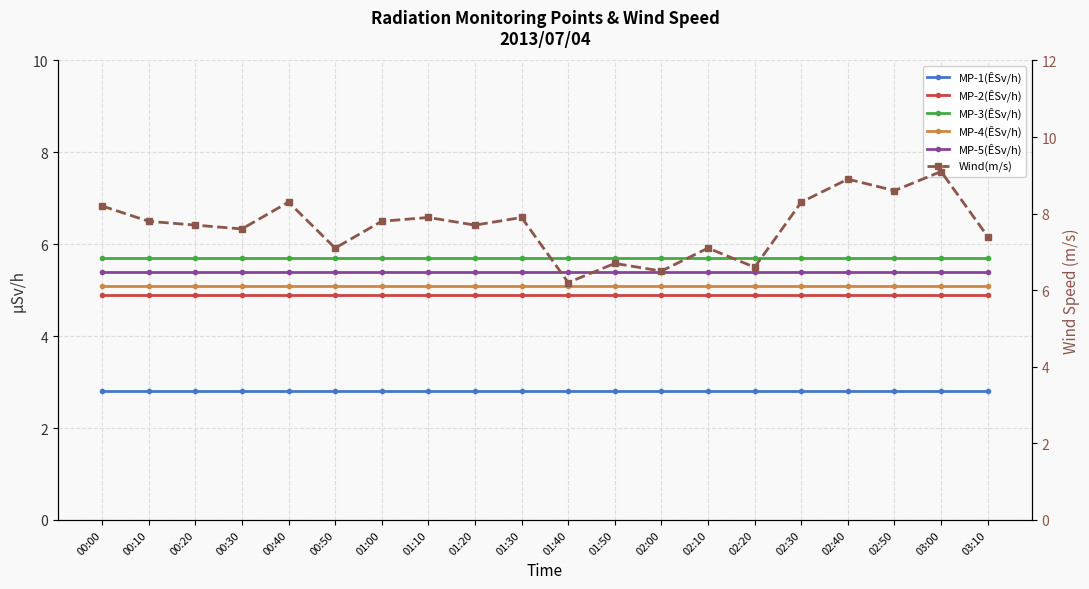

Which series has the largest range (max minus min)?

Wind(m/s)